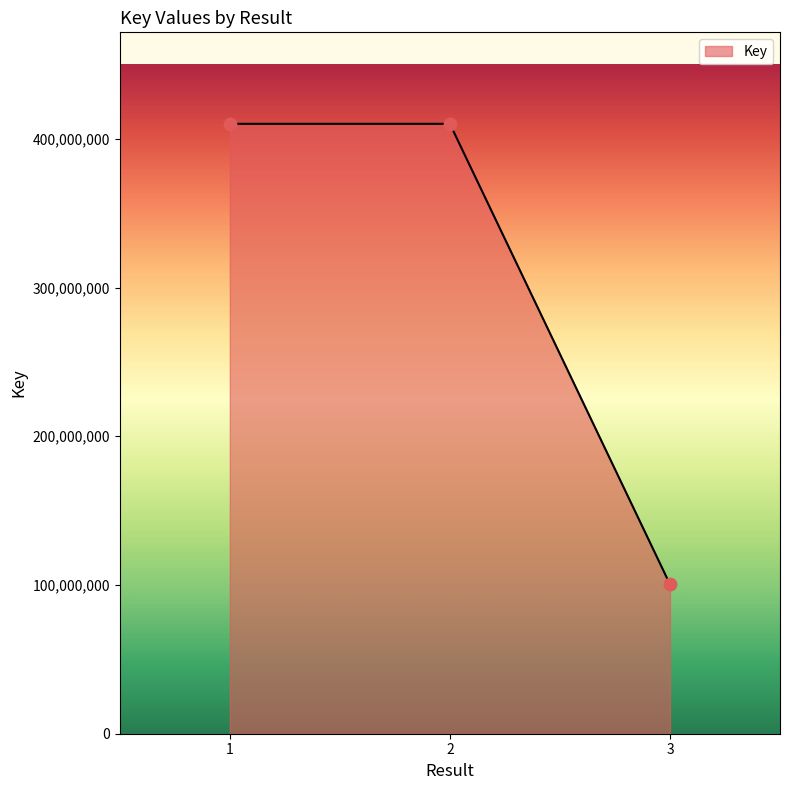

Approximately how many times larger is the value at 3 compared to 1?

0.2